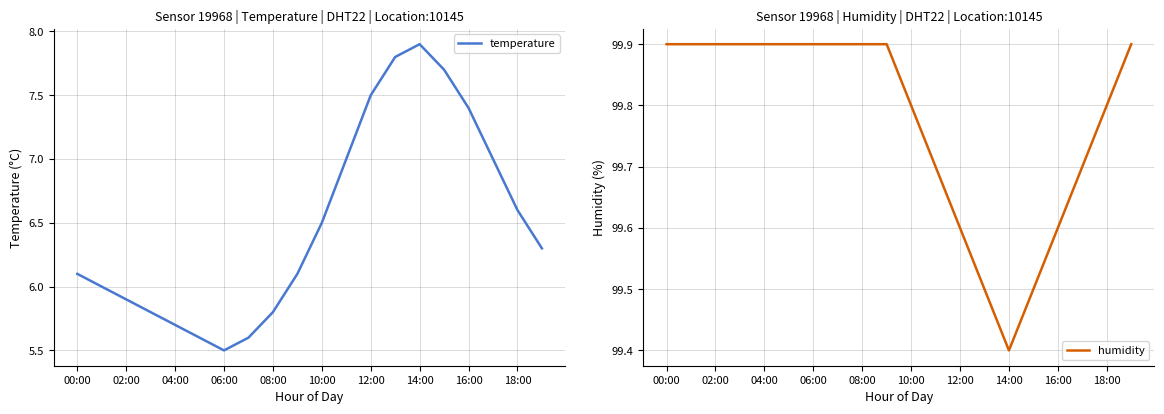

What is the maximum value for humidity?

99.9